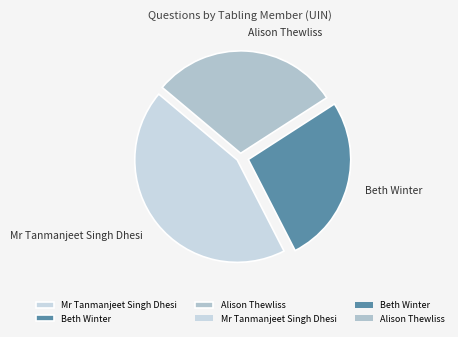

How many slices are in this pie chart?

3